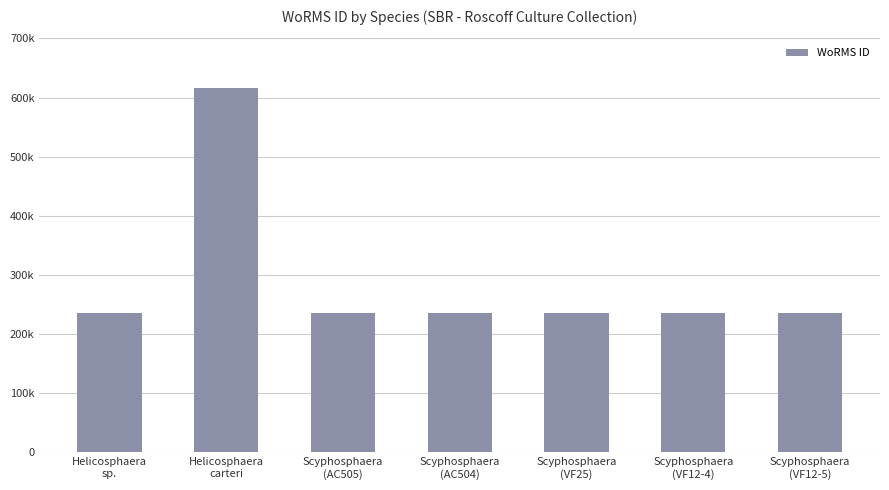

Where is the data nearest to the value 425649?

Scyphosphaera
(AC505)